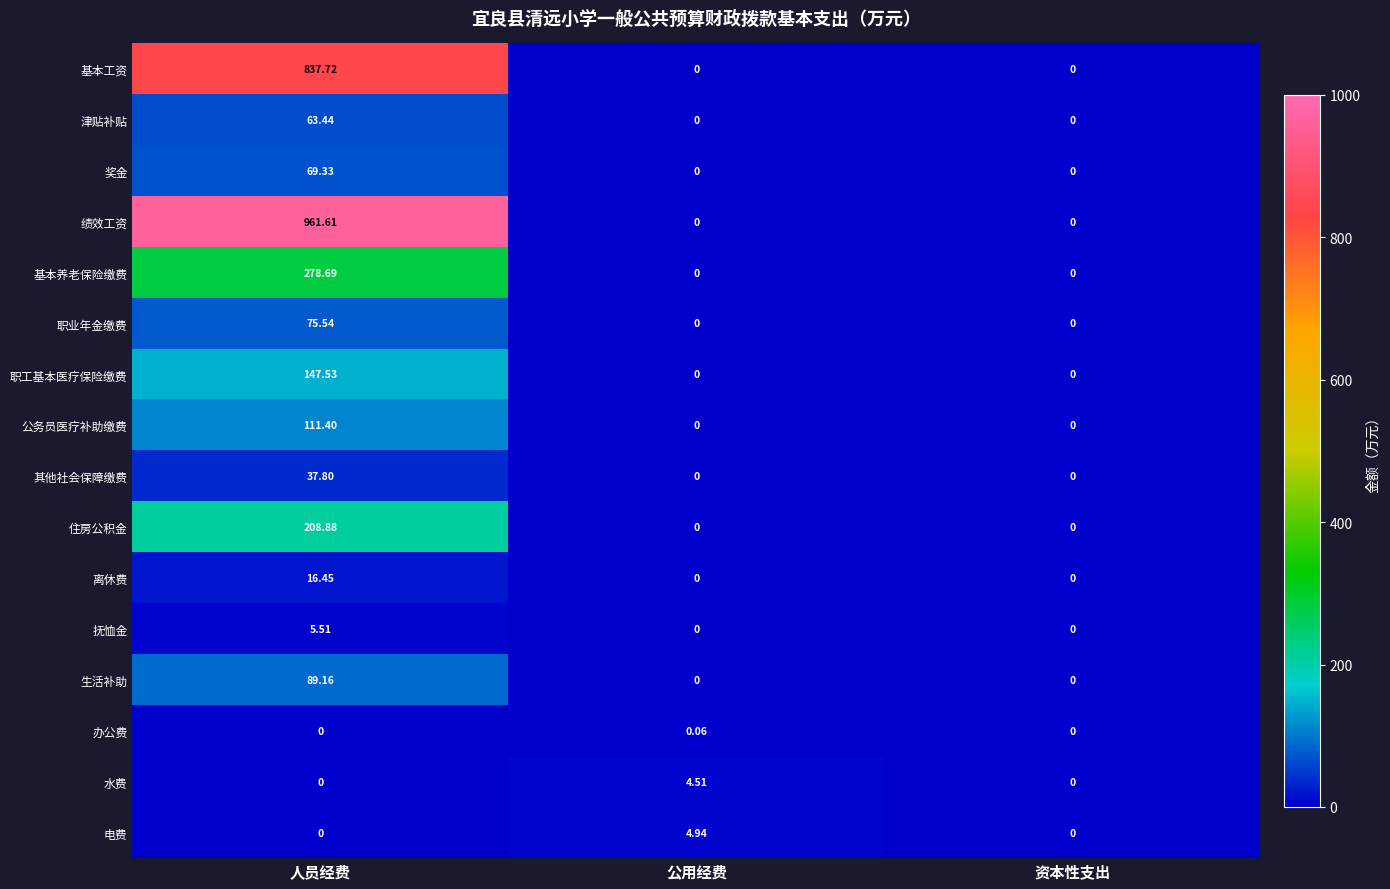

List the series in order of their peak value, highest first.

绩效工资, 基本工资, 基本养老保险缴费, 住房公积金, 职工基本医疗保险缴费, 公务员医疗补助缴费, 生活补助, 职业年金缴费, 奖金, 津贴补贴, 其他社会保障缴费, 离休费, 抚恤金, 电费, 水费, 办公费